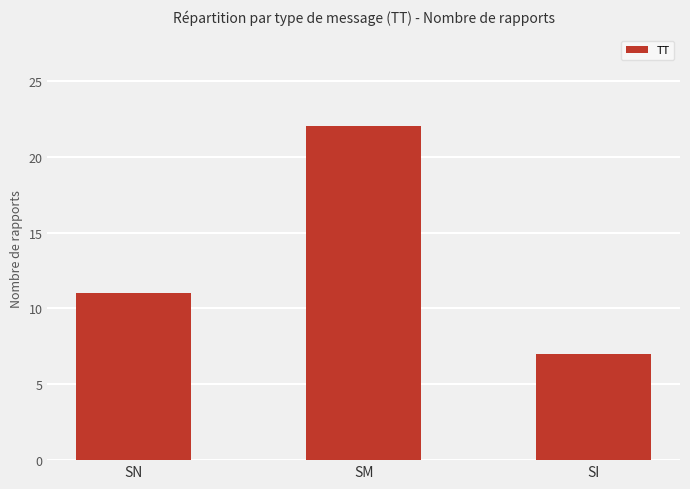

Reading right to left, transcribe all the data shown in this chart.

7	22	11